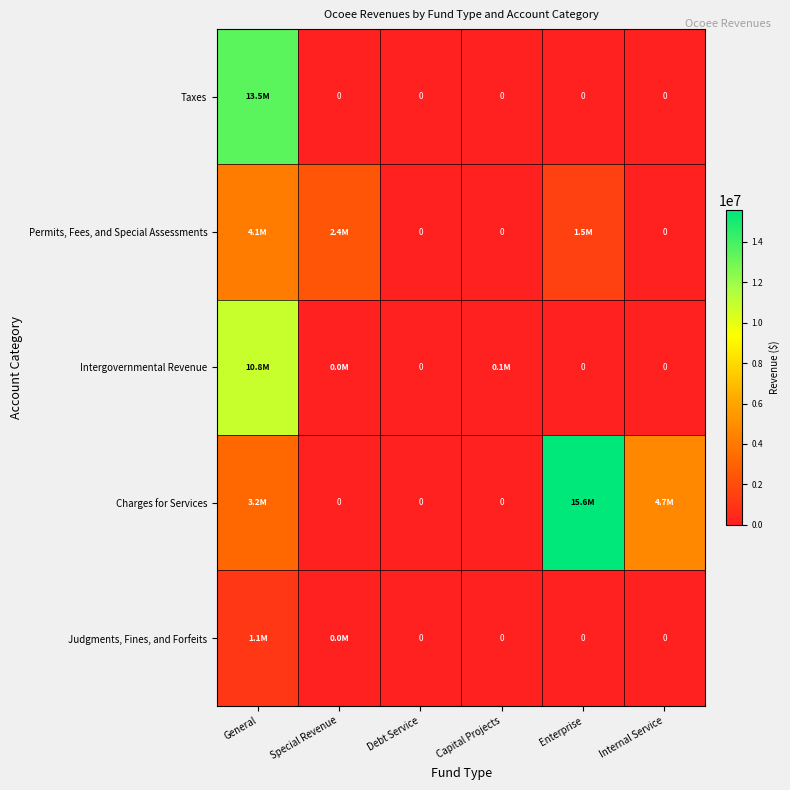

At which category is the sum across all series the highest?

General